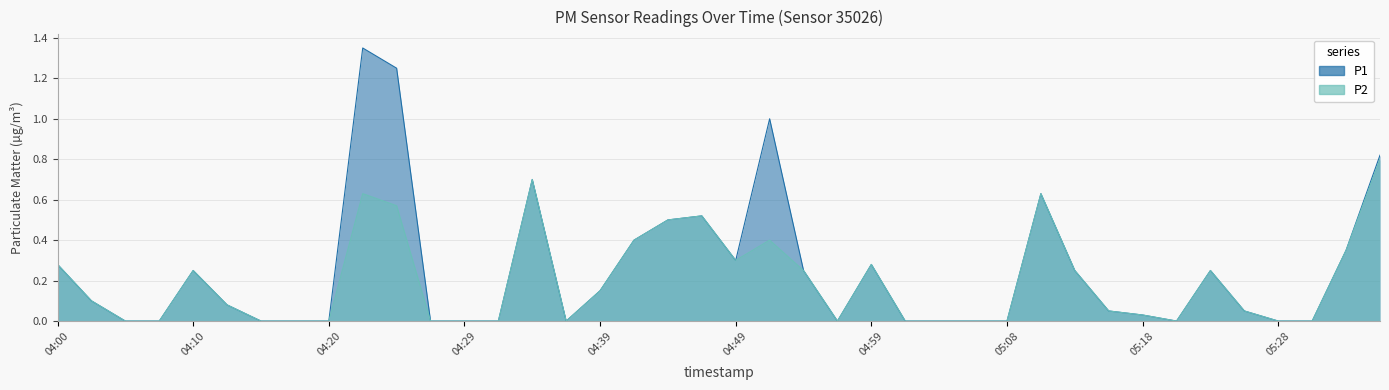

True or false: P1 has more than 1 interior local peaks.

True